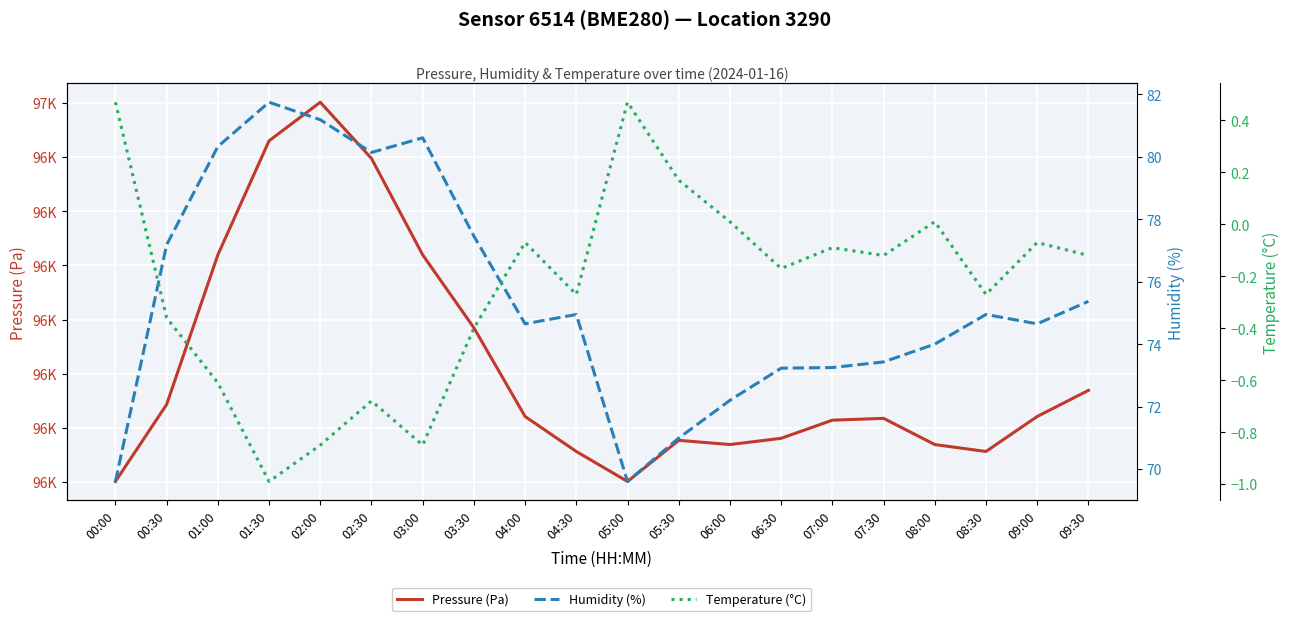

Reading left to right, what are all the values shown in this chart?

Pressure (Pa): 00:00=96440.1	00:30=96454.3	01:00=96481.9	01:30=96503.0	02:00=96510.1	02:30=96499.8	03:00=96481.9	03:30=96468.5	04:00=96452.1	04:30=96445.6	05:00=96440.1	05:30=96447.7	06:00=96446.9	06:30=96448.1	07:00=96451.4	07:30=96451.8	08:00=96446.9	08:30=96445.6	09:00=96452.1	09:30=96456.9
Humidity (%): 00:00=69.6	00:30=77.2	01:00=80.3	01:30=81.8	02:00=81.2	02:30=80.1	03:00=80.6	03:30=77.5	04:00=74.7	04:30=75.0	05:00=69.6	05:30=71.0	06:00=72.2	06:30=73.2	07:00=73.2	07:30=73.4	08:00=74.0	08:30=75.0	09:00=74.7	09:30=75.4
Temperature (°C): 00:00=0.5	00:30=-0.4	01:00=-0.6	01:30=-1.0	02:00=-0.8	02:30=-0.7	03:00=-0.8	03:30=-0.4	04:00=-0.1	04:30=-0.3	05:00=0.5	05:30=0.2	06:00=0.0	06:30=-0.2	07:00=-0.1	07:30=-0.1	08:00=0.0	08:30=-0.3	09:00=-0.1	09:30=-0.1